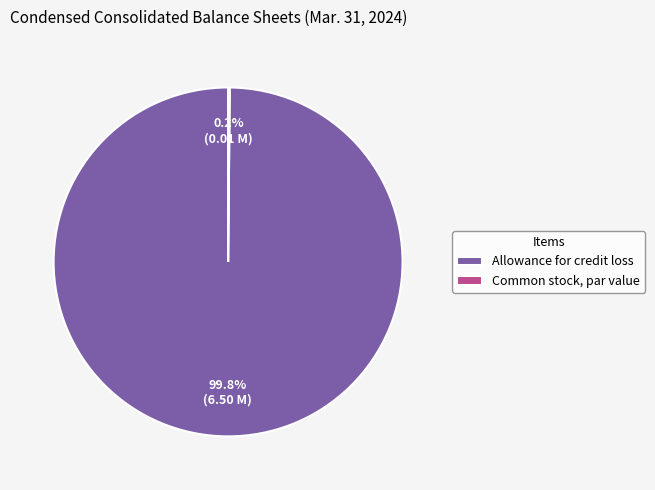

Which category has the biggest portion of the pie?

Allowance for credit loss